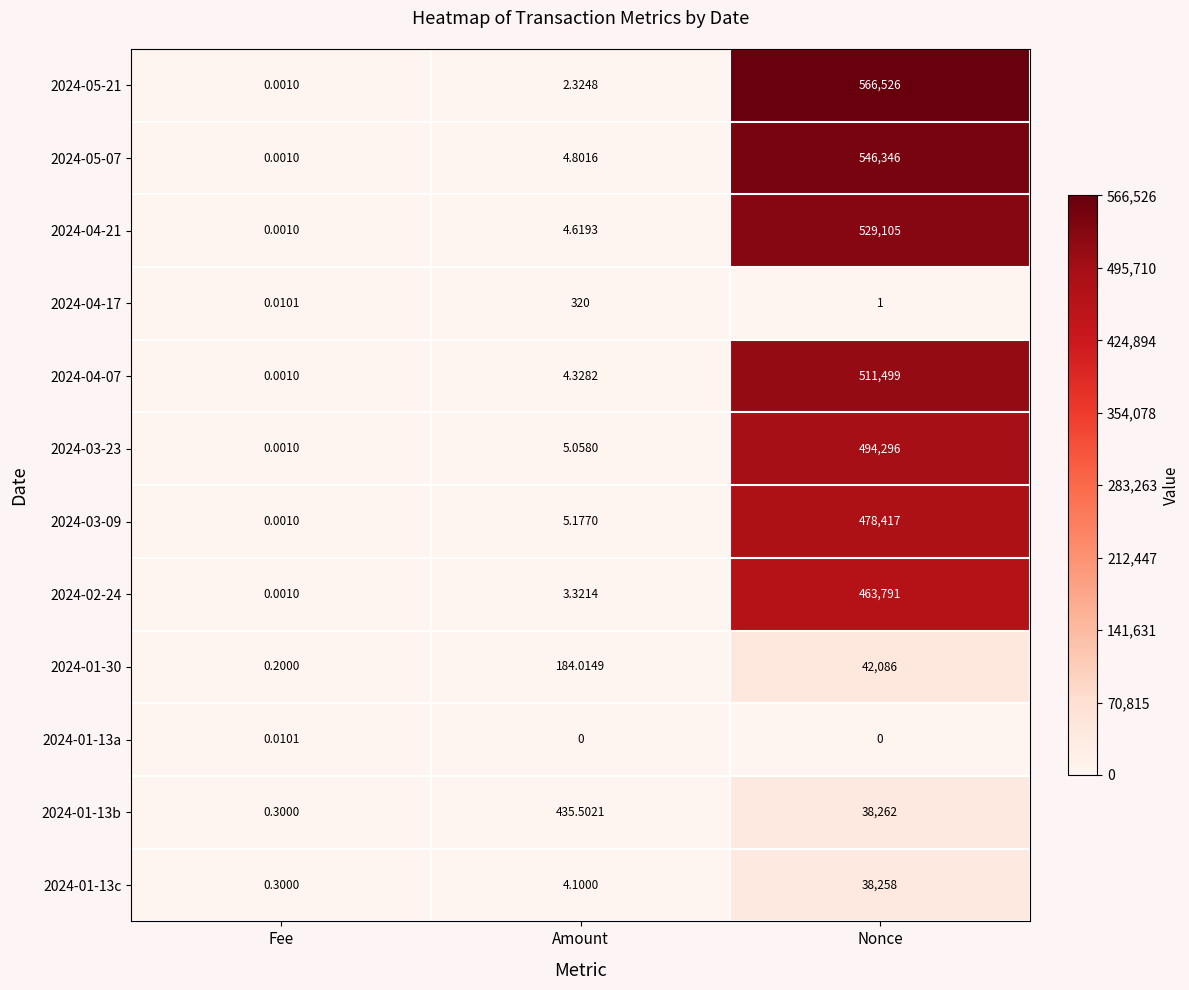

Which category has the highest value in the 2024-05-21 series?

Nonce